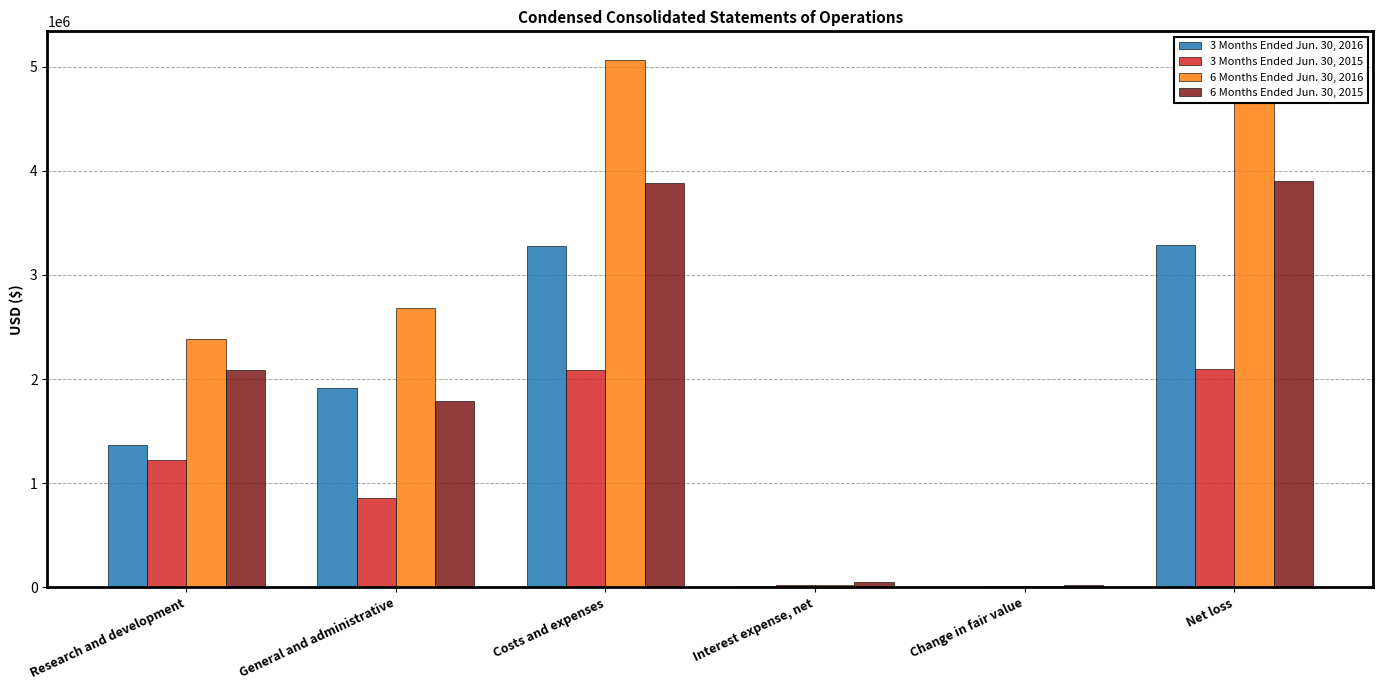

Which series has the largest total across all categories?

6 Months Ended Jun. 30, 2016